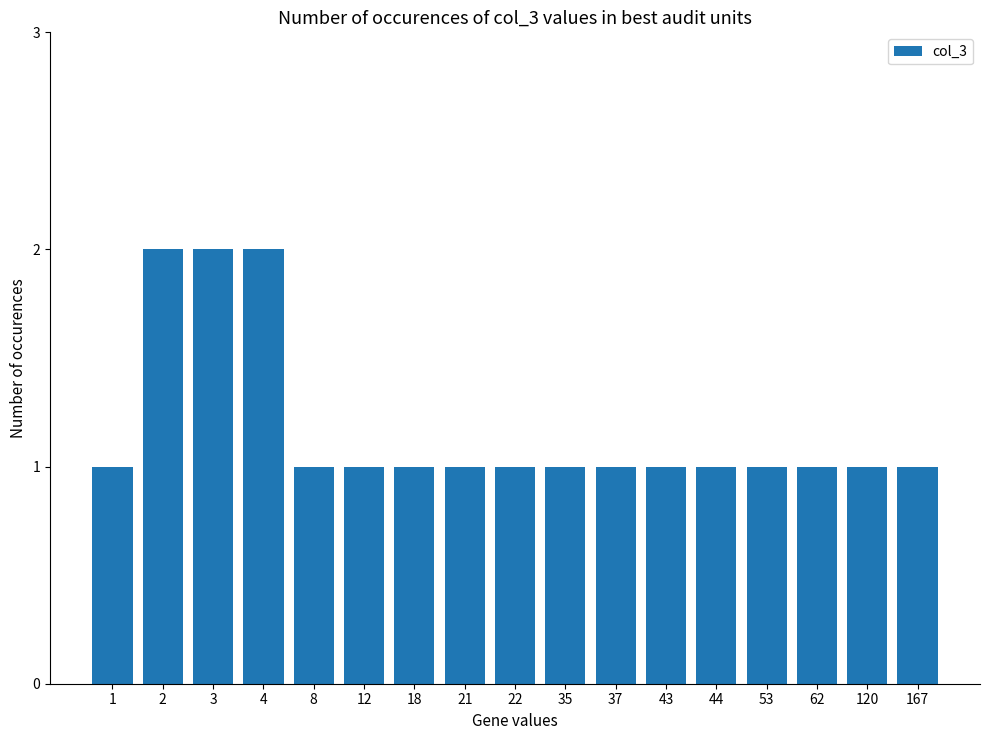

Approximately how many times larger is the value at 1 compared to 21?

1.0